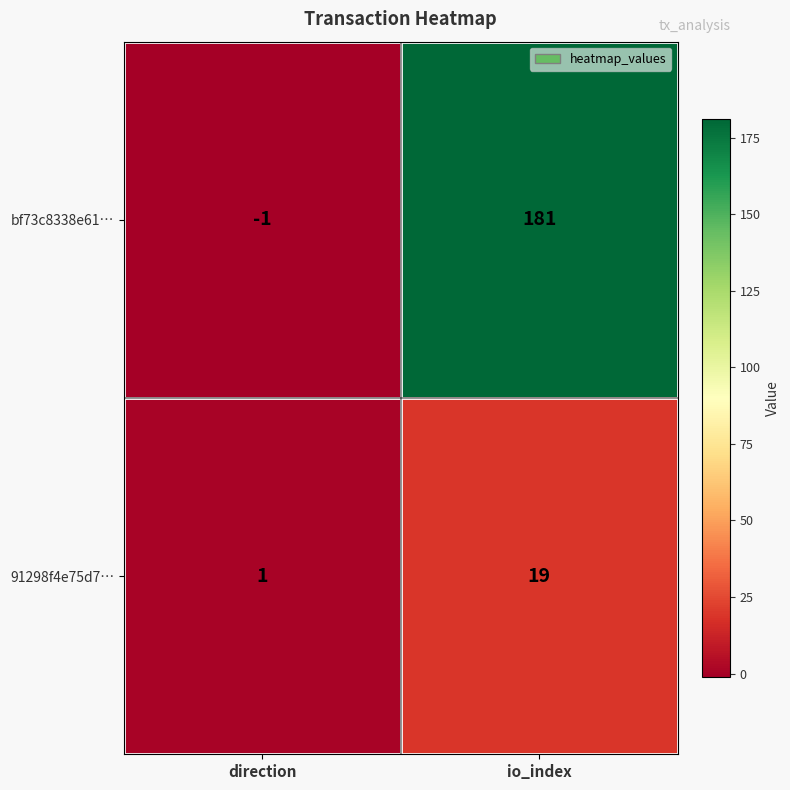

Reading right to left, list all the values displayed in this chart.

bf73c8338e61…: io_index=181	direction=-1
91298f4e75d7…: io_index=19	direction=1